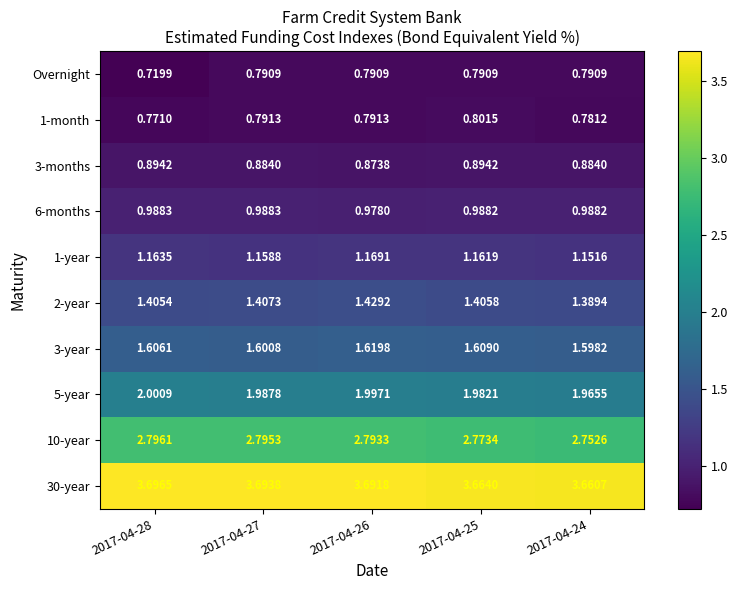

Which series has the widest spread of values?

Overnight